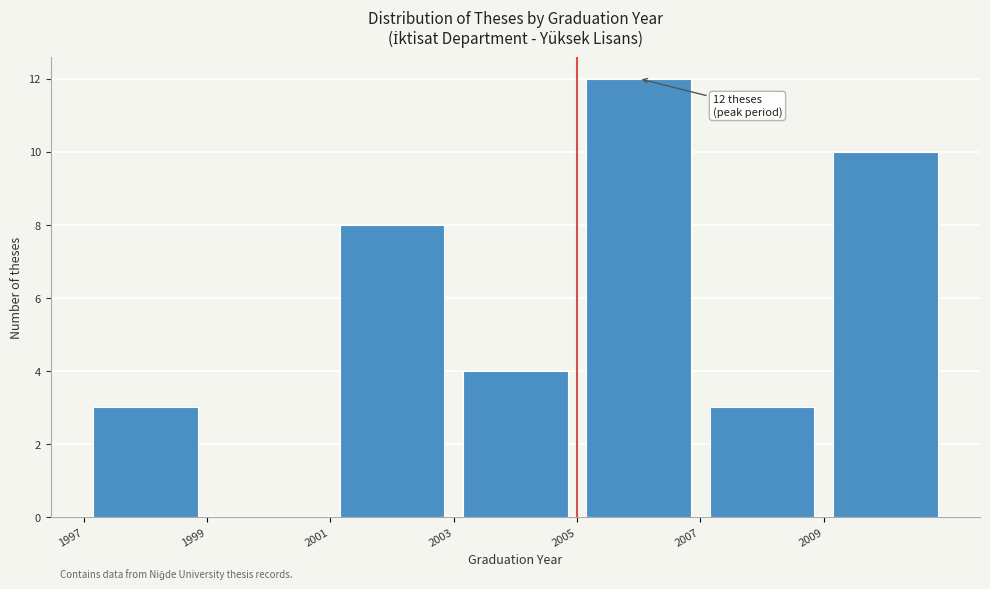

Over which range of the x-axis is the bar tallest?

2005 to 2007